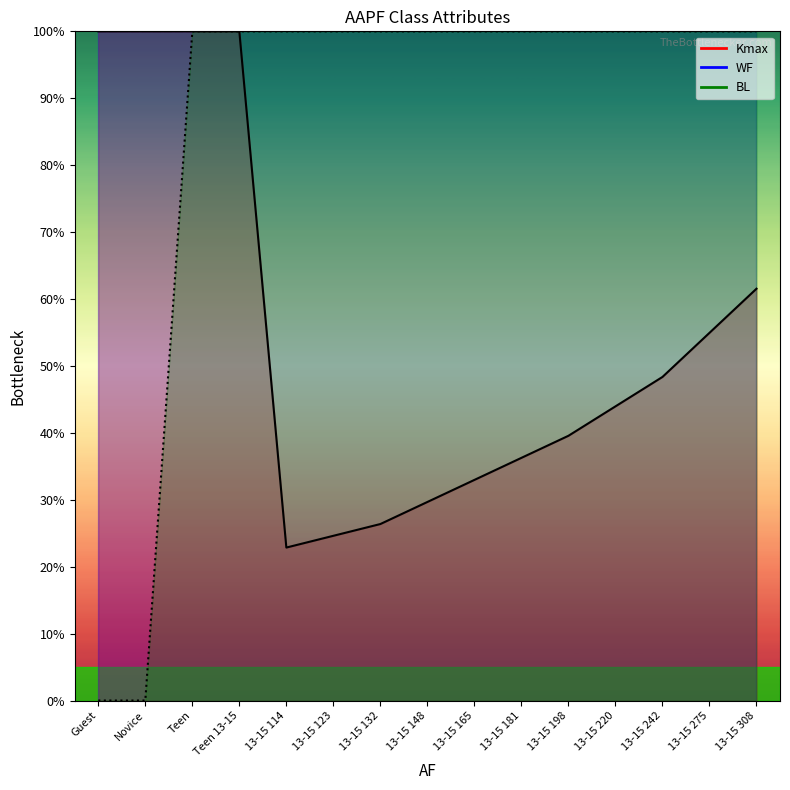

How many values in the Kmax series are below 43?

7